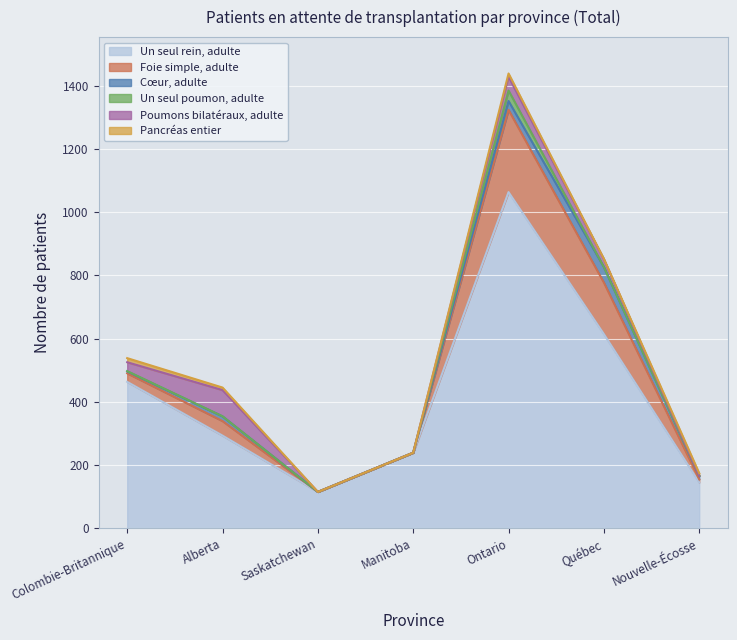

Where is the first local maximum for Poumons bilatéraux, adulte?

Alberta